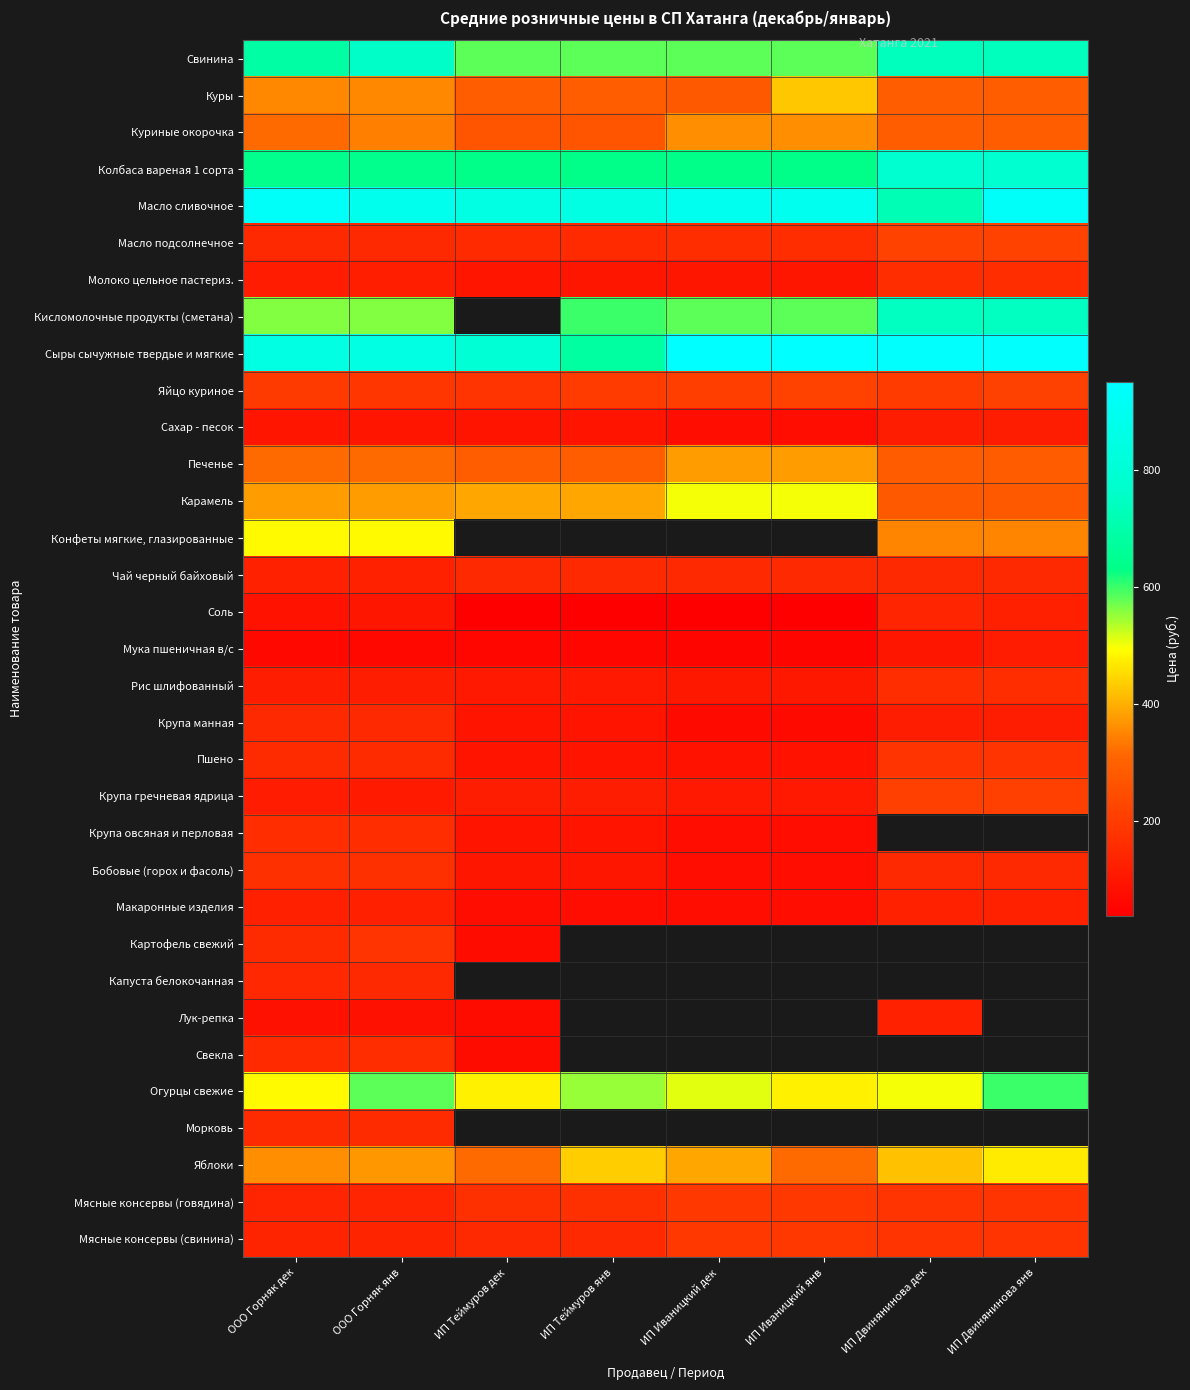

What is the maximum value for Капуста белокочанная?

151.0